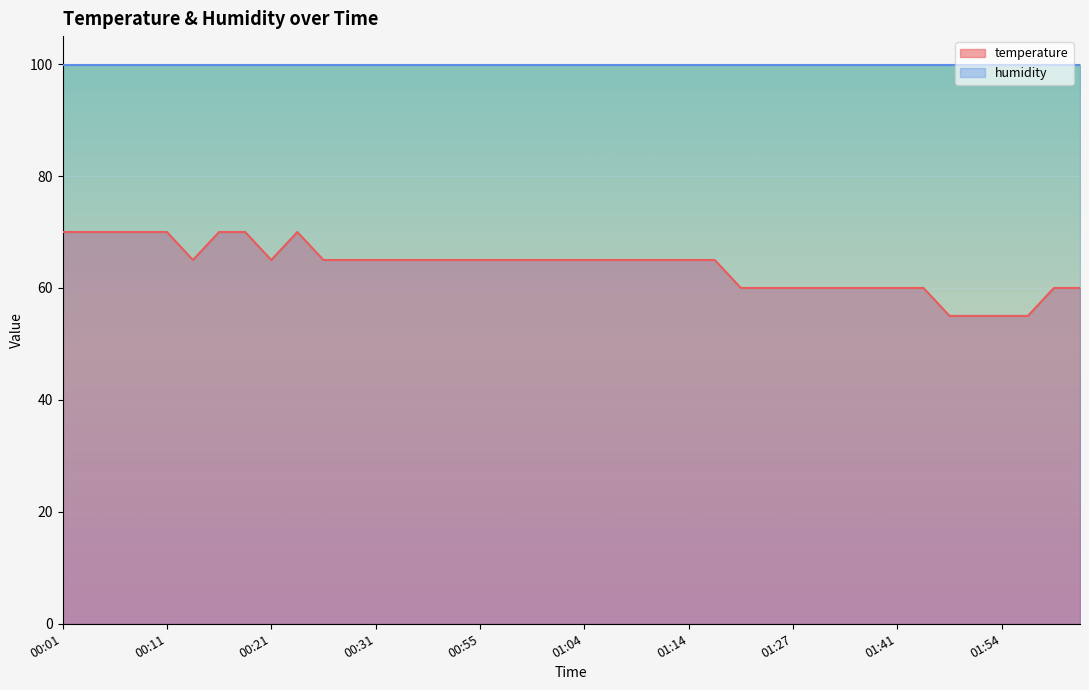

Rank the categories by value from lowest to highest.

01:49, 01:51, 01:54, 01:56, 01:20, 01:25, 01:27, 01:30, 01:35, 01:38, 01:41, 01:43, 01:59, 02:01, 00:13, 00:21, 00:26, 00:28, 00:31, 00:33, 00:41, 00:43, 00:55, 00:57, 00:59, 01:02, 01:04, 01:07, 01:09, 01:12, 01:14, 01:17, 00:01, 00:04, 00:06, 00:08, 00:11, 00:16, 00:19, 00:23